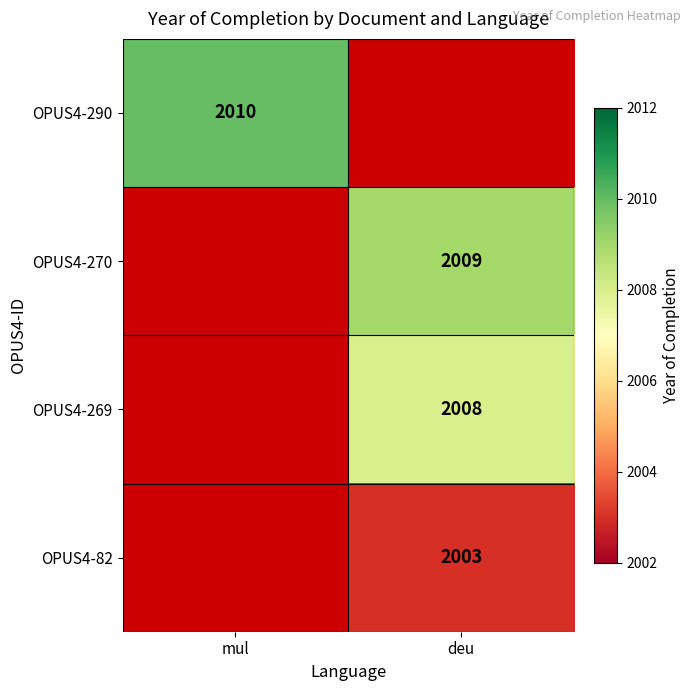

The OPUS4-270 series shows 2009 at deu. True or false?

True